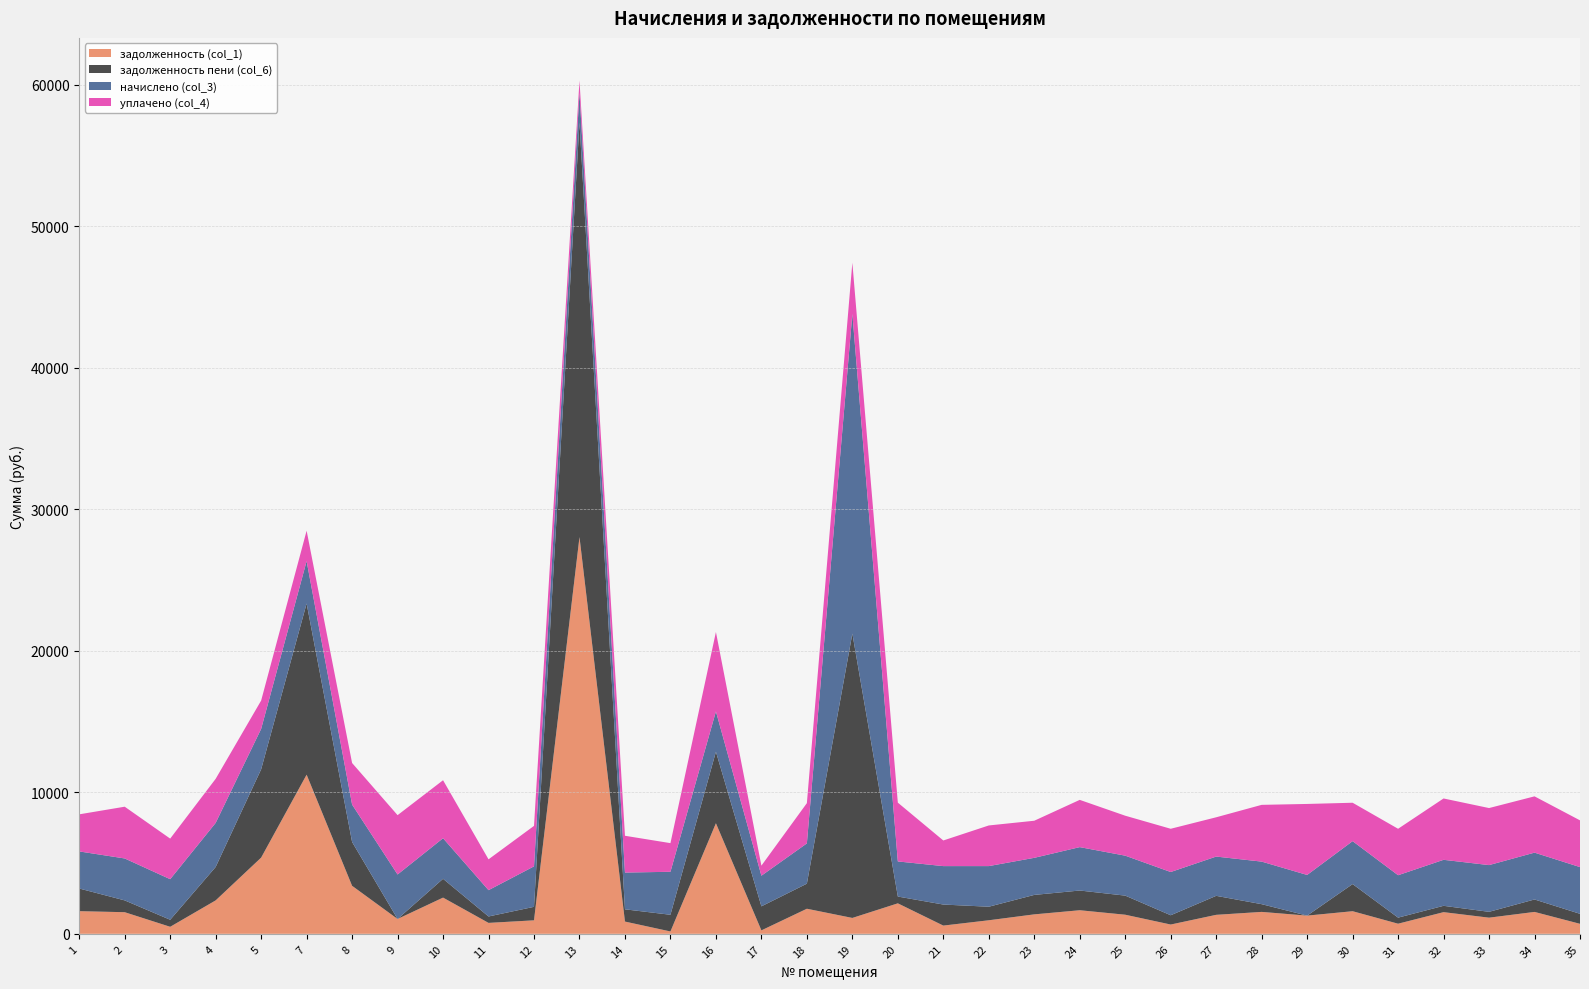

Reading left to right, what are all the values shown in this chart?

задолженность (col_1): 1601.1	1528.0	496.3	2362.3	5385.6	11248.3	3392.8	1048.3	2559.3	772.1	953.7	28043.5	865.5	166.4	7815.4	243.0	1772.0	1122.2	2154.3	581.4	957.4	1374.8	1666.4	1349.8	655.9	1341.9	1549.0	1285.5	1597.6	714.2	1531.4	1141.0	1547.2	706.4
задолженность пени (col_6): 1601.1	834.0	496.3	2362.3	6240.9	12097.1	3097.2	0.0	1329.0	453.2	953.7	29302.2	865.5	1179.4	5053.8	1698.7	1772.0	20098.8	480.1	1487.1	957.4	1374.8	1393.9	1349.8	655.9	1341.9	546.2	0.0	1917.4	428.9	447.4	412.5	880.3	706.4
начислено (col_3): 2621.5	2964.3	2868.5	3115.5	2857.4	2997.5	2643.6	3145.0	2868.5	1860.1	2861.1	2112.7	2599.3	3038.1	2850.1	2166.1	2846.4	22595.5	2481.4	2717.3	2872.2	2621.5	3067.6	2824.2	3056.5	2776.3	3008.6	2875.9	3034.8	2998.3	3251.9	3303.5	3310.9	3303.5
уплачено (col_4): 2621.5	3658.3	2868.5	3115.5	2002.1	2148.8	2939.2	4193.3	4098.7	2179.1	2861.1	853.9	2599.3	2025.1	5611.6	710.5	2846.4	3618.9	4155.5	1811.5	2872.2	2621.5	3340.1	2824.2	3056.5	2776.3	4011.4	5018.3	2715.0	3283.5	4335.9	4032.0	3977.8	3303.5